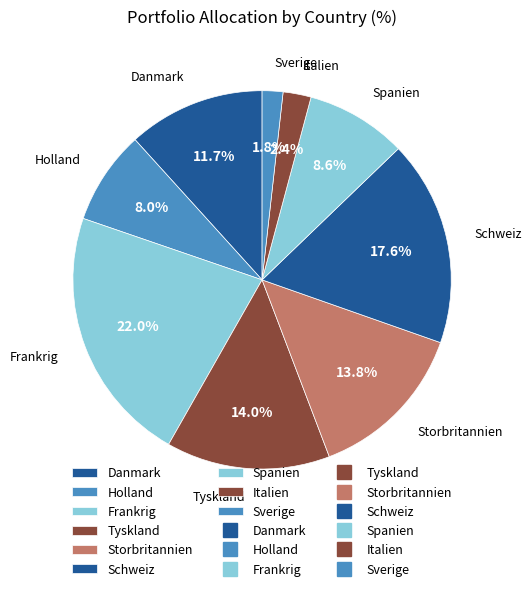

Between Storbritannien and Schweiz, which is larger?

Schweiz